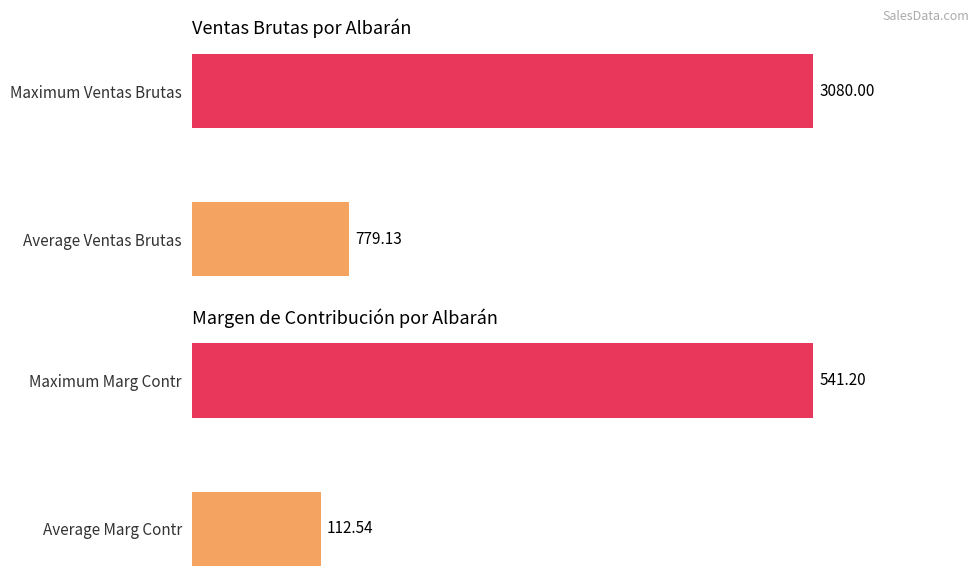

How many groups of bars are there?

2